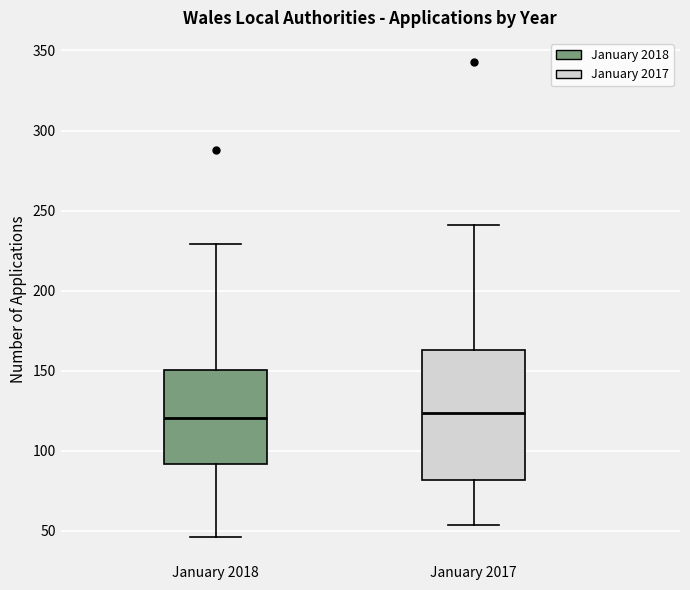

Where does the lower whisker of the box for January 2017 end on the y-axis? The values are not printed on the chart, so give them approximately, as read against the axis.

55